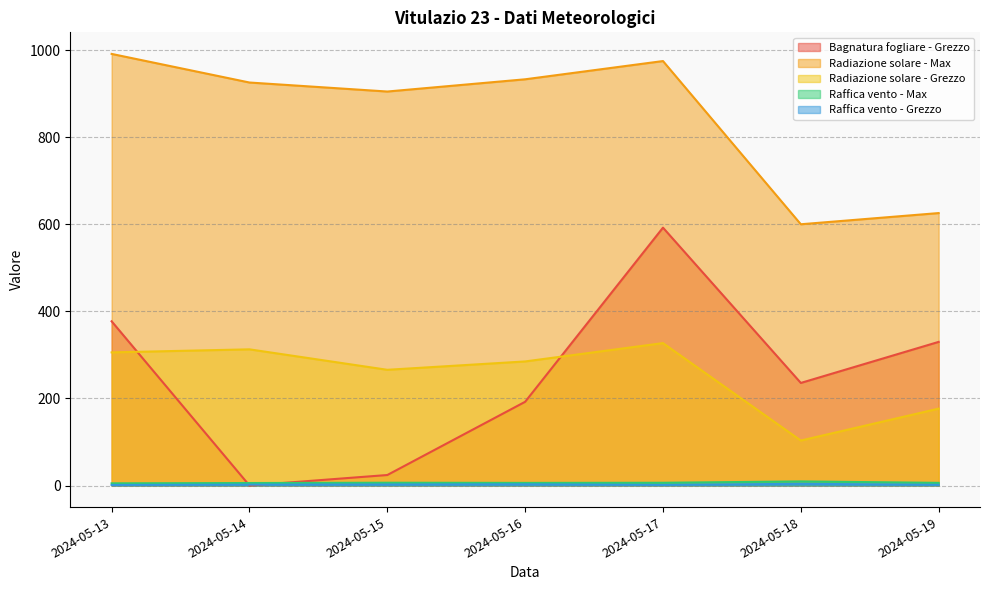

At which label is Raffica vento - Grezzo closest to 2?

2024-05-14